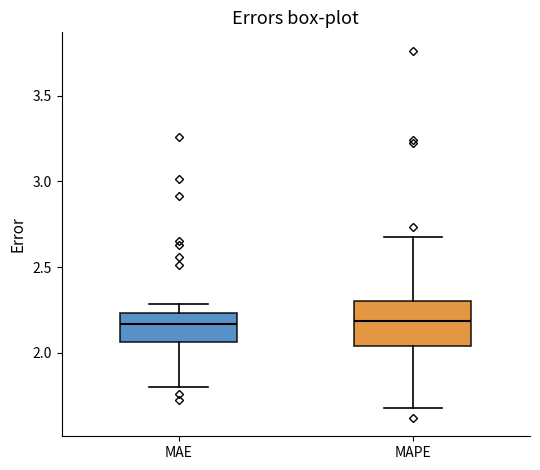

Which box is the tallest, from its lower edge to its upper edge?

MAPE